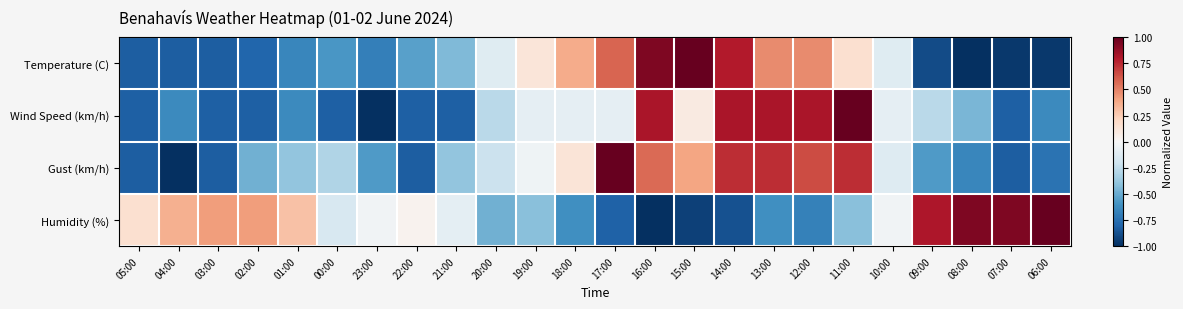

Reading right to left, transcribe all the data shown in this chart.

Temperature (C): 06:00=-1.0	07:00=-1.0	08:00=-1.0	09:00=-0.9	10:00=-0.1	11:00=0.2	12:00=0.5	13:00=0.5	14:00=0.8	15:00=1.0	16:00=0.9	17:00=0.6	18:00=0.4	19:00=0.1	20:00=-0.1	21:00=-0.4	22:00=-0.5	23:00=-0.7	00:00=-0.6	01:00=-0.6	02:00=-0.8	03:00=-0.8	04:00=-0.8	05:00=-0.8
Wind Speed (km/h): 06:00=-0.6	07:00=-0.8	08:00=-0.5	09:00=-0.3	10:00=-0.1	11:00=1.0	12:00=0.8	13:00=0.8	14:00=0.8	15:00=0.1	16:00=0.8	17:00=-0.1	18:00=-0.1	19:00=-0.1	20:00=-0.3	21:00=-0.8	22:00=-0.8	23:00=-1.0	00:00=-0.8	01:00=-0.6	02:00=-0.8	03:00=-0.8	04:00=-0.6	05:00=-0.8
Gust (km/h): 06:00=-0.7	07:00=-0.8	08:00=-0.7	09:00=-0.6	10:00=-0.1	11:00=0.7	12:00=0.7	13:00=0.7	14:00=0.7	15:00=0.4	16:00=0.6	17:00=1.0	18:00=0.1	19:00=-0.0	20:00=-0.2	21:00=-0.4	22:00=-0.8	23:00=-0.6	00:00=-0.3	01:00=-0.4	02:00=-0.5	03:00=-0.8	04:00=-1.0	05:00=-0.8
Humidity (%): 06:00=1.0	07:00=0.9	08:00=0.9	09:00=0.8	10:00=-0.0	11:00=-0.4	12:00=-0.7	13:00=-0.6	14:00=-0.9	15:00=-0.9	16:00=-1.0	17:00=-0.8	18:00=-0.6	19:00=-0.4	20:00=-0.5	21:00=-0.1	22:00=0.0	23:00=-0.0	00:00=-0.2	01:00=0.3	02:00=0.4	03:00=0.4	04:00=0.4	05:00=0.2